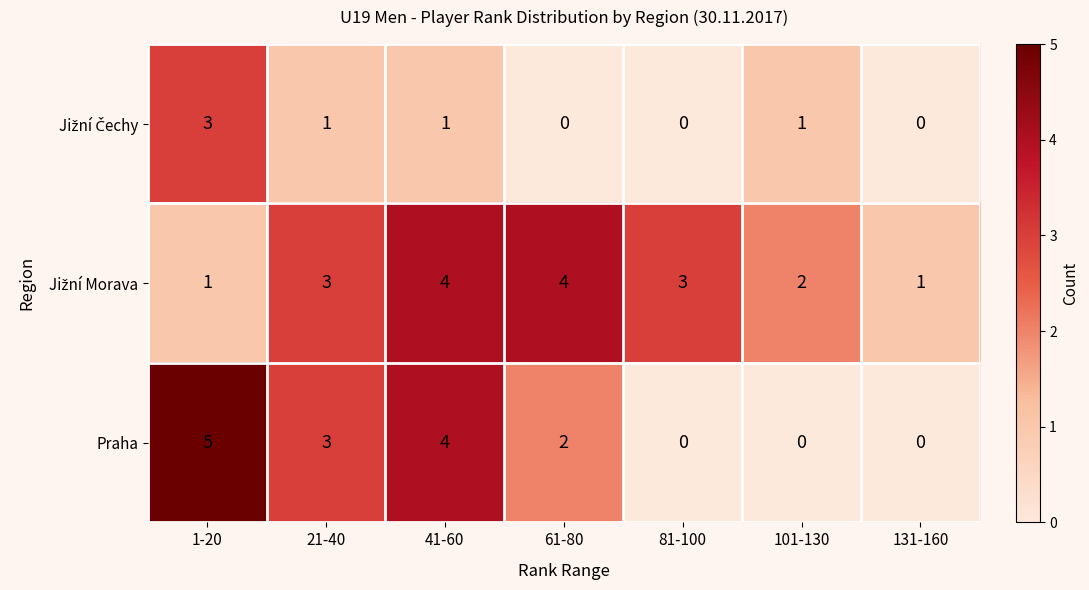

What is the total value across all series at 41-60?

9